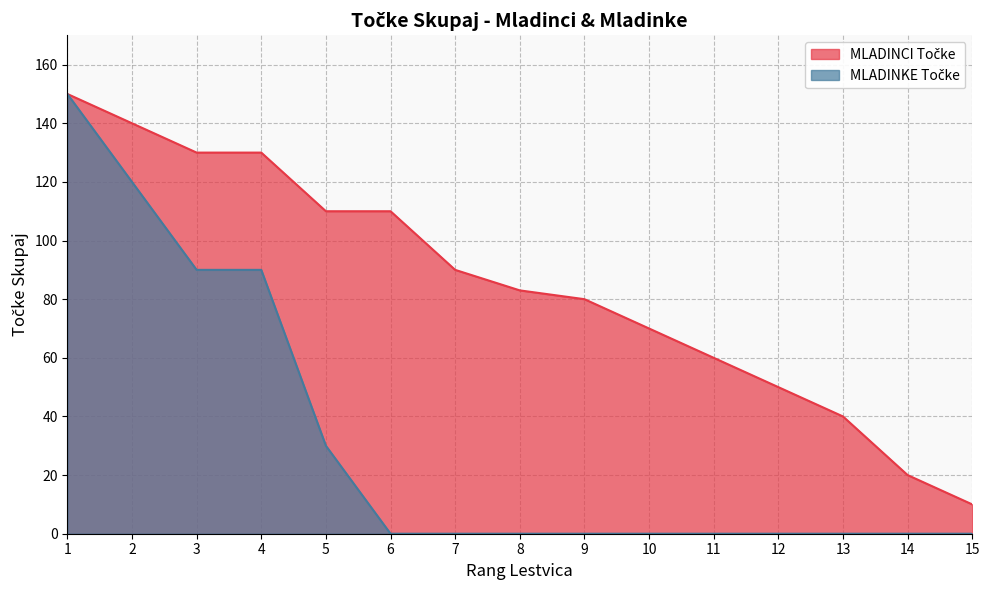

How many values in MLADINKE Točke are above zero?

5